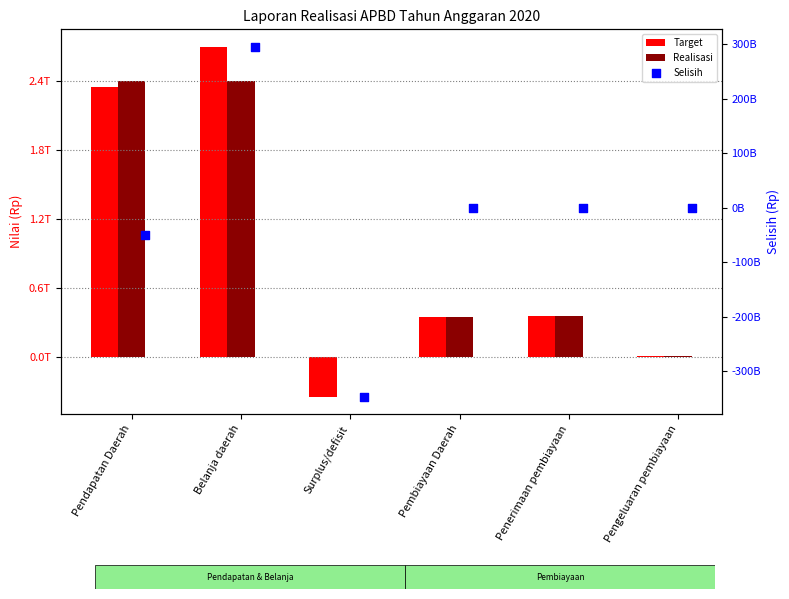

Which series has the widest spread of Y values?

Target